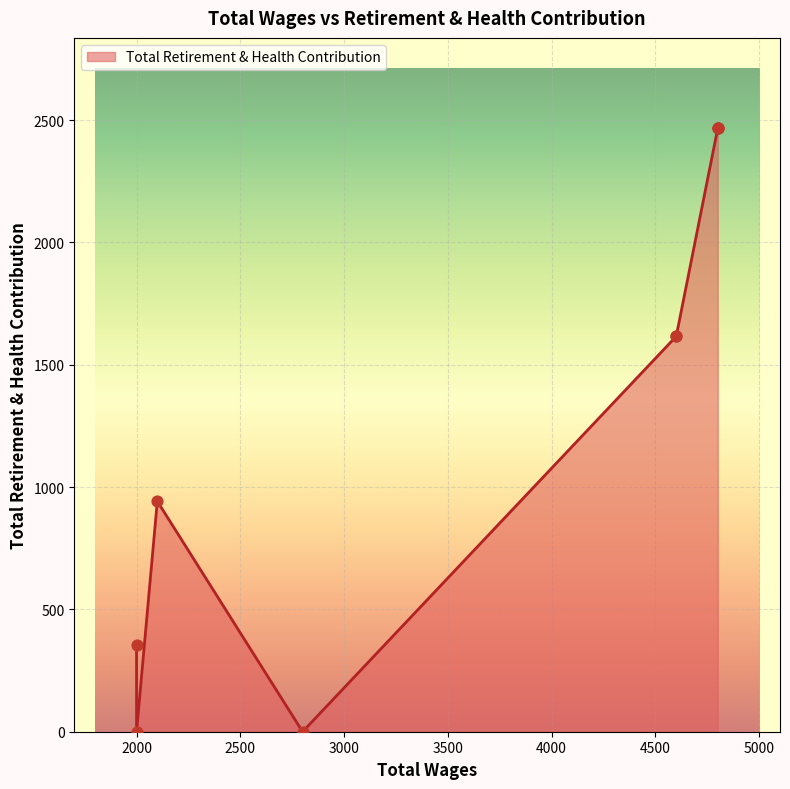

Between 4800.0 and 4600.0, which is larger?

4800.0